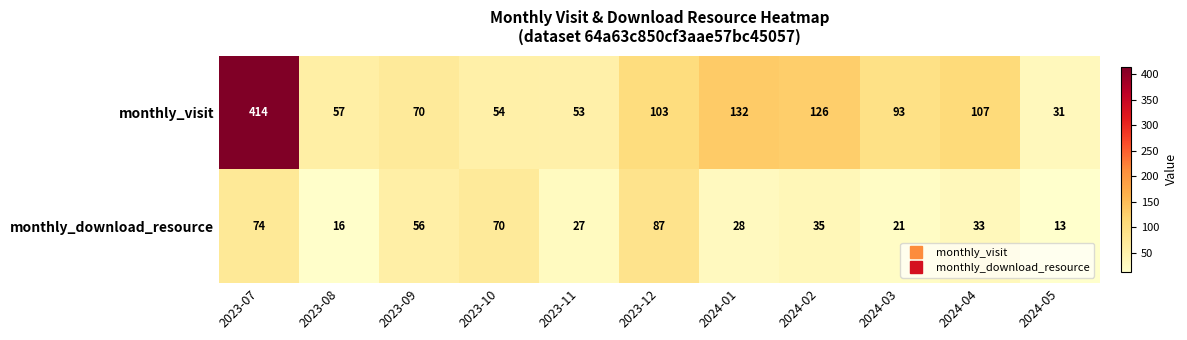

Rank the series at 2024-02 from lowest to highest value.

monthly_download_resource, monthly_visit